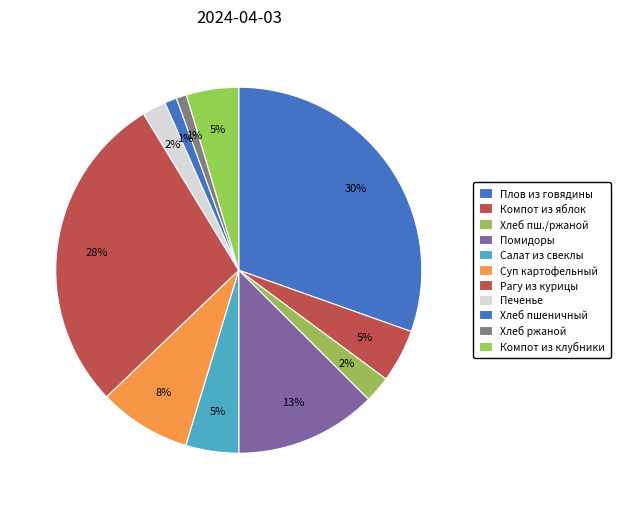

Is it true that Компот из клубники is 5% of the pie?

True